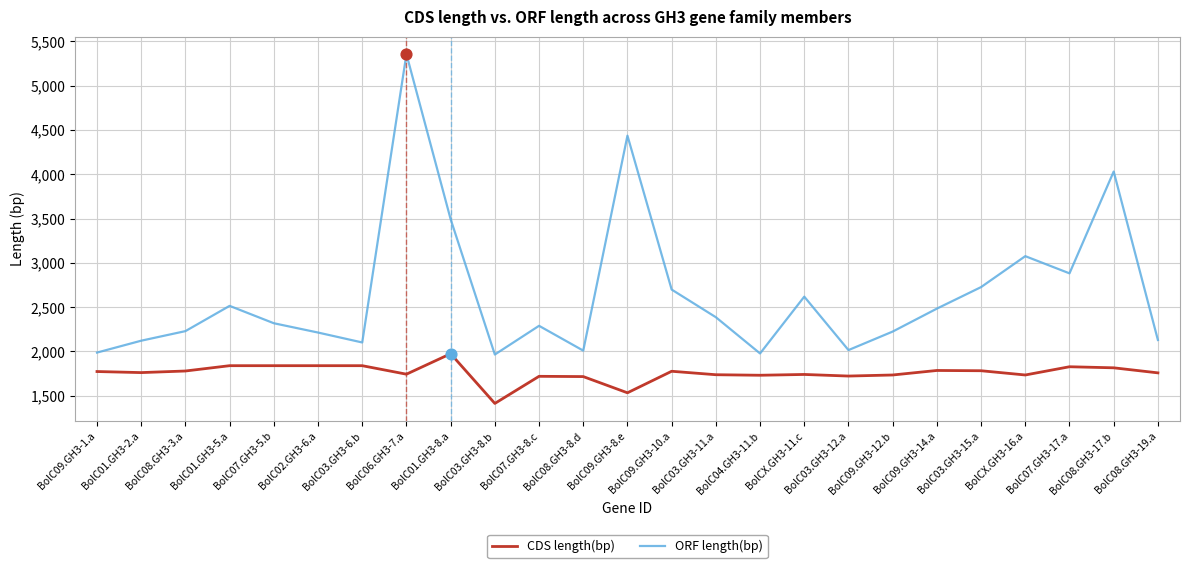

Which series has the largest range (max minus min)?

ORF length(bp)